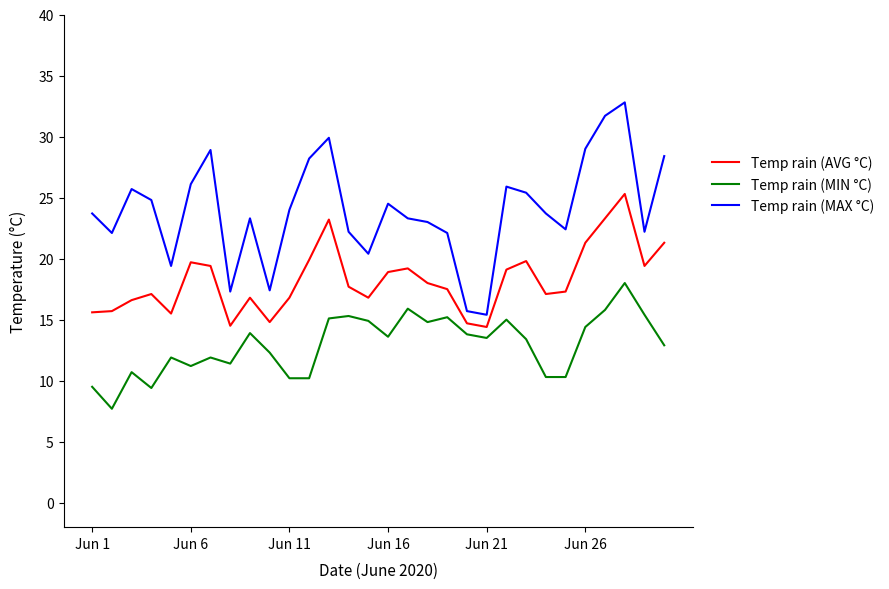

True or false: Temp rain (AVG °C) and Temp rain (MAX °C) cross at least once.

False